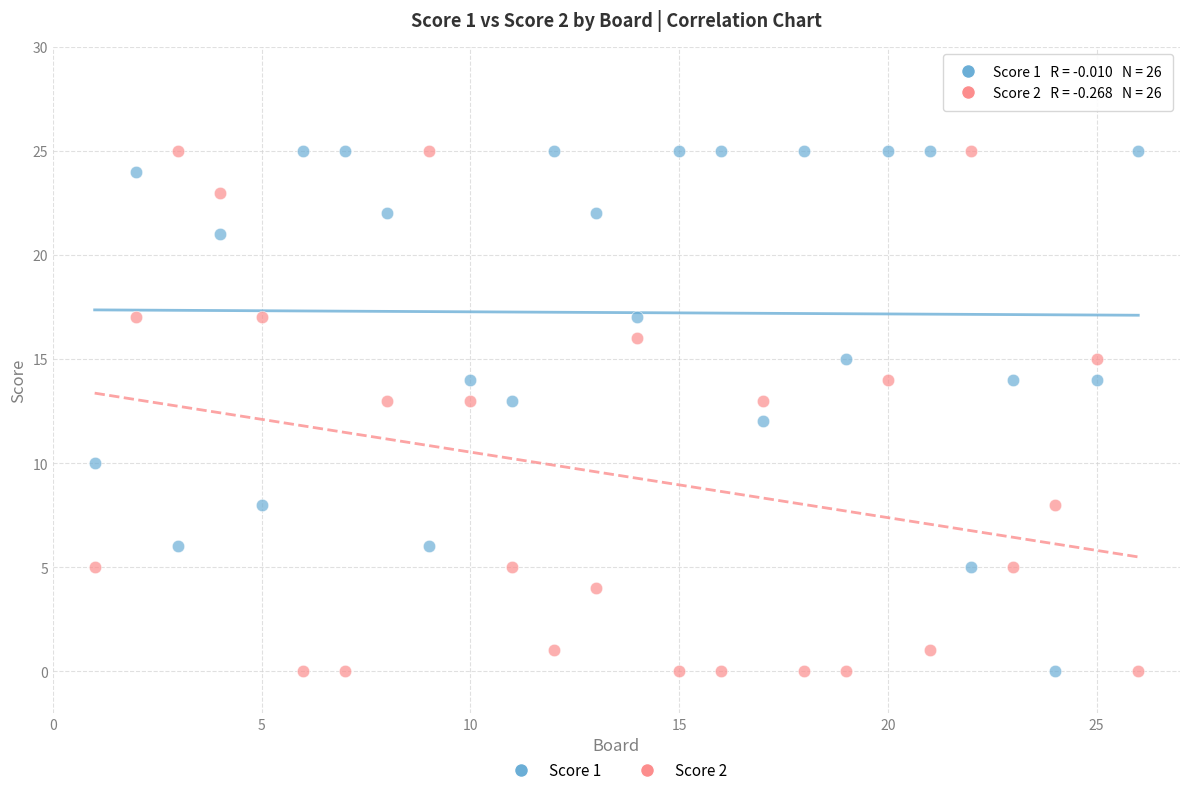

What is the X range (max minus min) for the scatter plot?

25